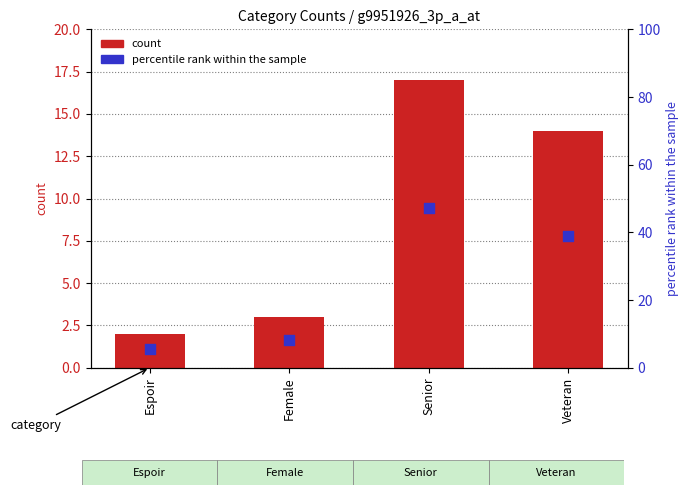

At how many categories does at least one series exceed 23?

2